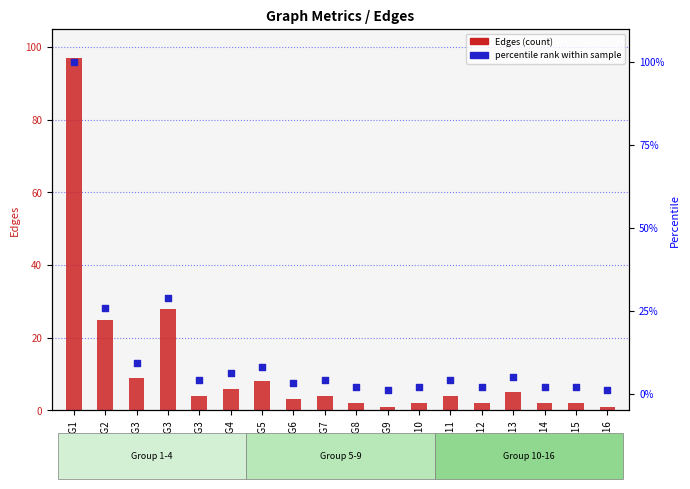

Which series has the largest total across all categories?

percentile rank within sample